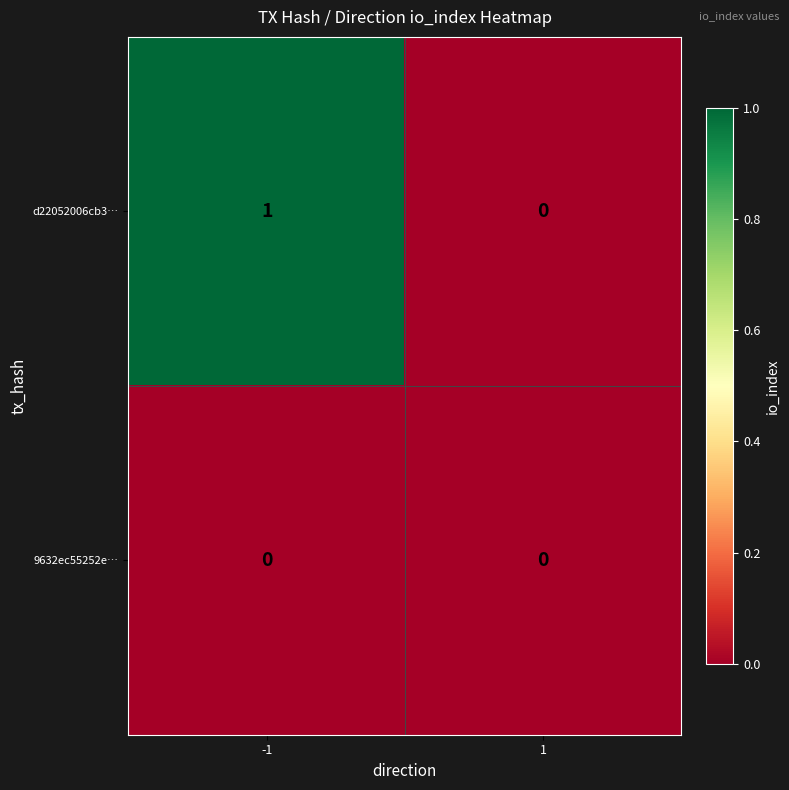

Is it true that d22052006cb3… equals 0 at 1?

True